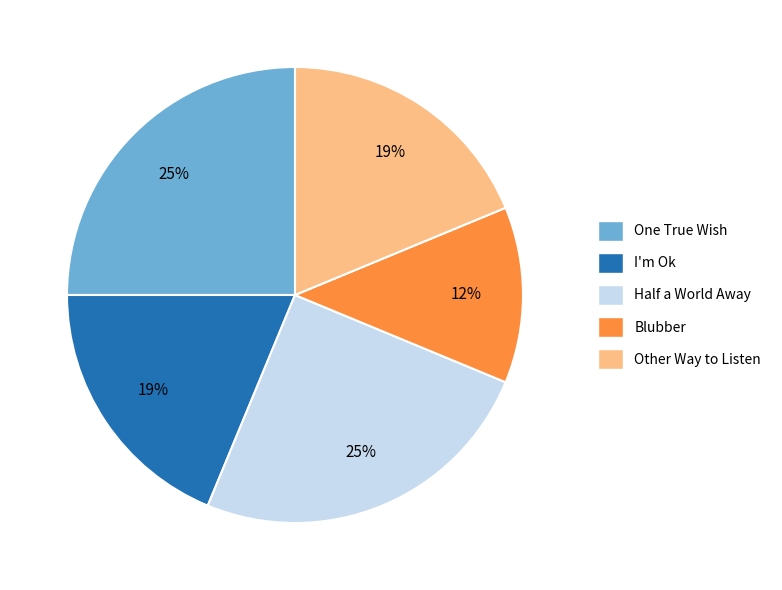

Which category has the smallest portion of the pie?

Blubber